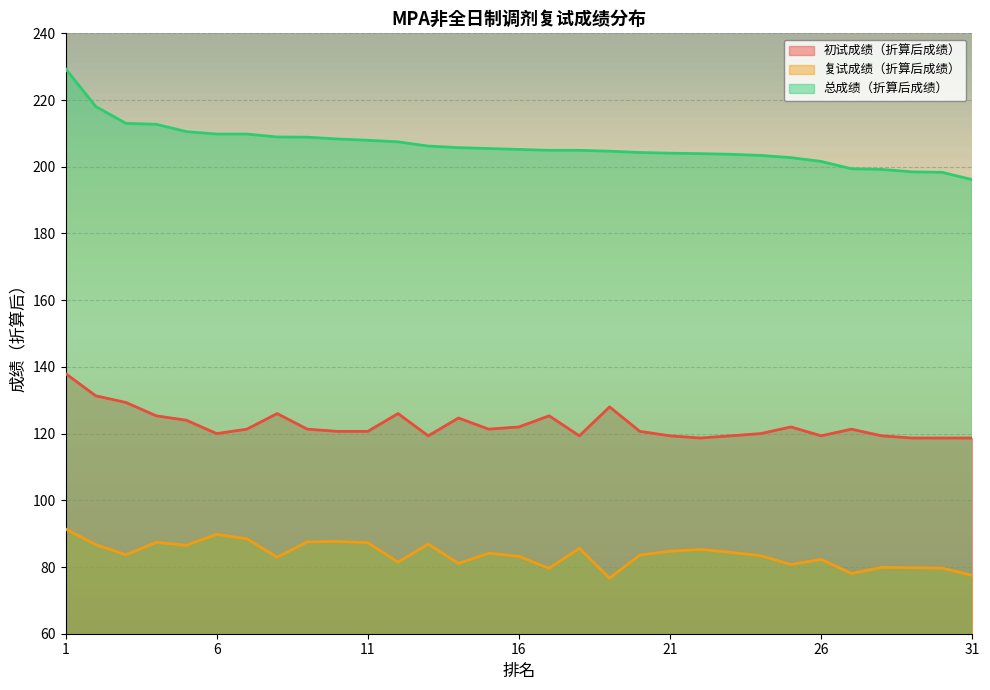

How many interior local valleys does the 初试成绩（折算后成绩） series have?

6